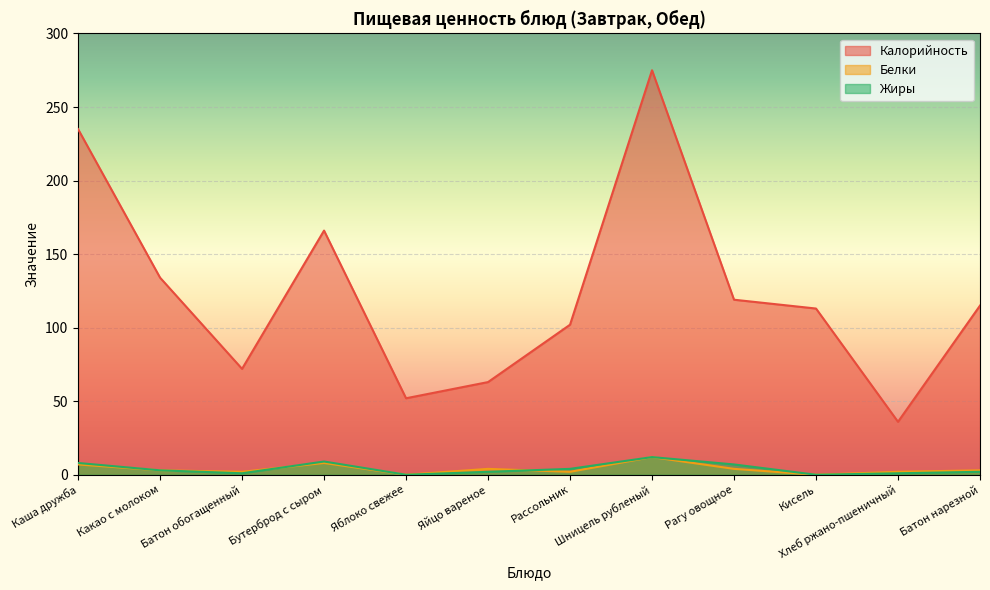

True or false: Жиры has more than 2 interior local peaks.

False